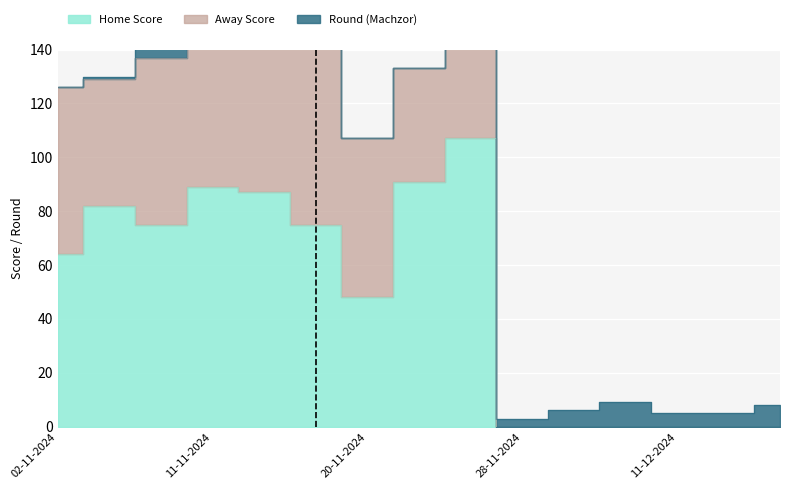

Reading left to right, list all the values displayed in this chart.

Home Score: 02-11-2024=64	07-11-2024=82	10-11-2024=75	11-11-2024=89	13-11-2024=87	19-11-2024=75	20-11-2024=48	21-11-2024=91	24-11-2024=107	28-11-2024=0	02-12-2024=0	08-12-2024=0	11-12-2024=0	12-12-2024=0	16-12-2024=0
Away Score: 02-11-2024=62	07-11-2024=47	10-11-2024=62	11-11-2024=67	13-11-2024=62	19-11-2024=68	20-11-2024=59	21-11-2024=42	24-11-2024=56	28-11-2024=0	02-12-2024=0	08-12-2024=0	11-12-2024=0	12-12-2024=0	16-12-2024=0
Round (Machzor): 02-11-2024=0	07-11-2024=1	10-11-2024=5	11-11-2024=4	13-11-2024=2	19-11-2024=0	20-11-2024=0	21-11-2024=0	24-11-2024=7	28-11-2024=3	02-12-2024=6	08-12-2024=9	11-12-2024=5	12-12-2024=5	16-12-2024=8